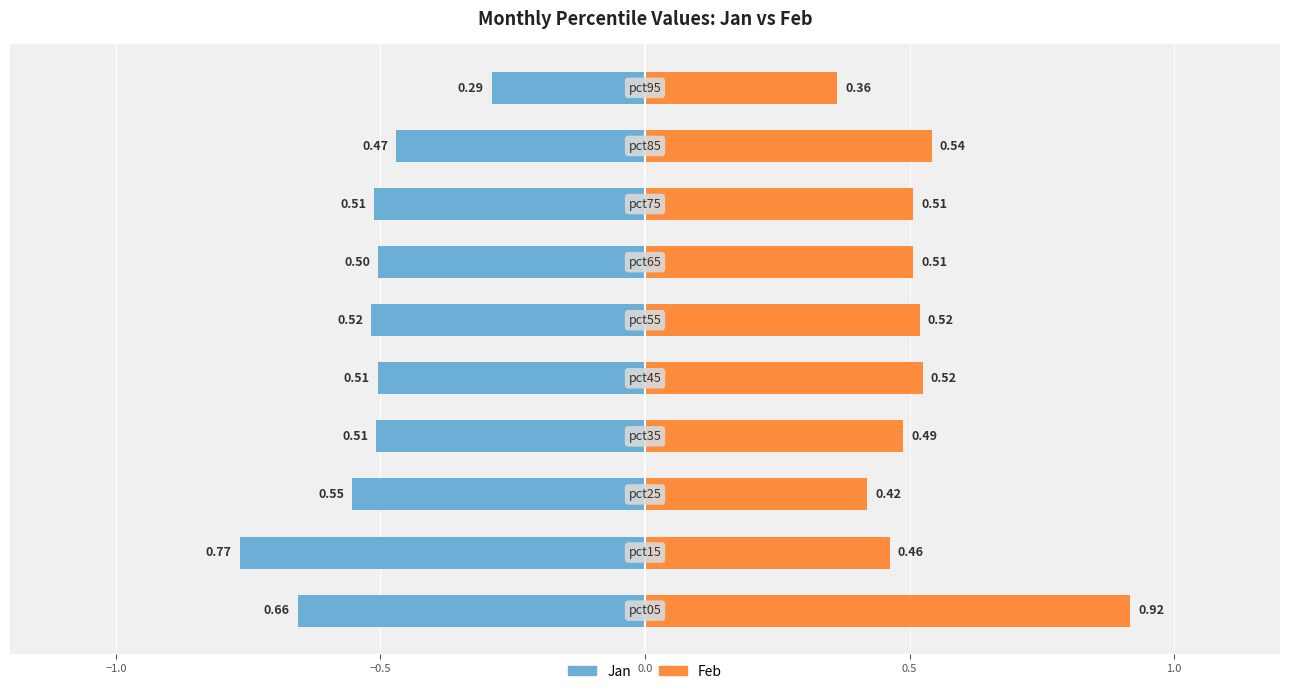

Reading left to right, what are all the values shown in this chart?

Jan: -0.7	-0.8	-0.6	-0.5	-0.5	-0.5	-0.5	-0.5	-0.5	-0.3
Feb: 0.9	0.5	0.4	0.5	0.5	0.5	0.5	0.5	0.5	0.4